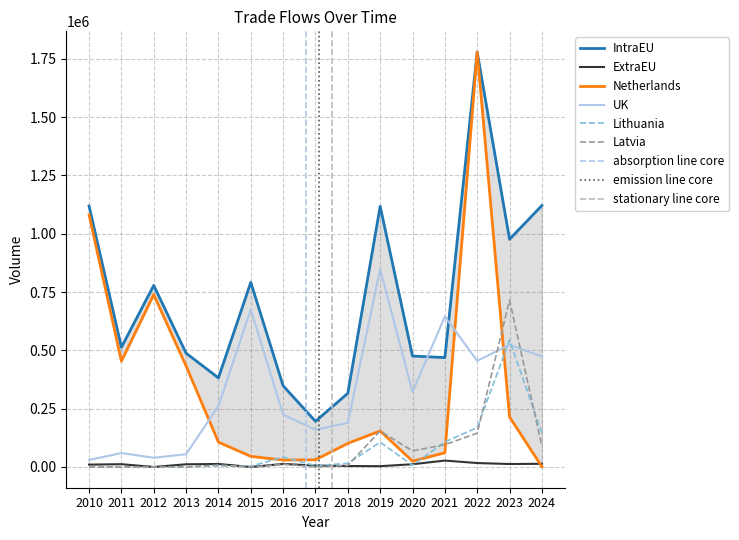

What value does the Netherlands series have at 2021?

60789